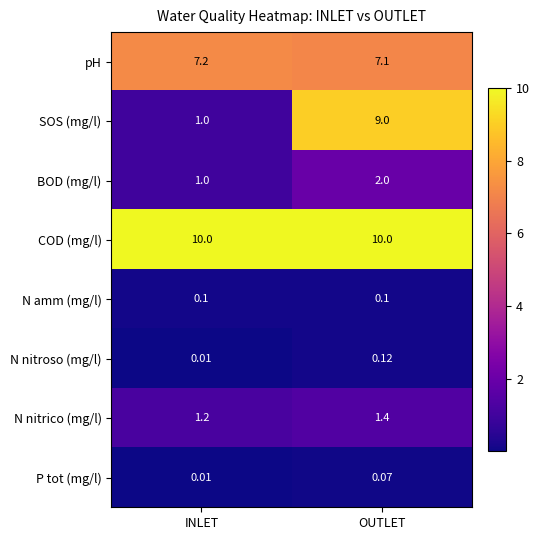

At which label does N nitroso (mg/l) reach its peak?

OUTLET